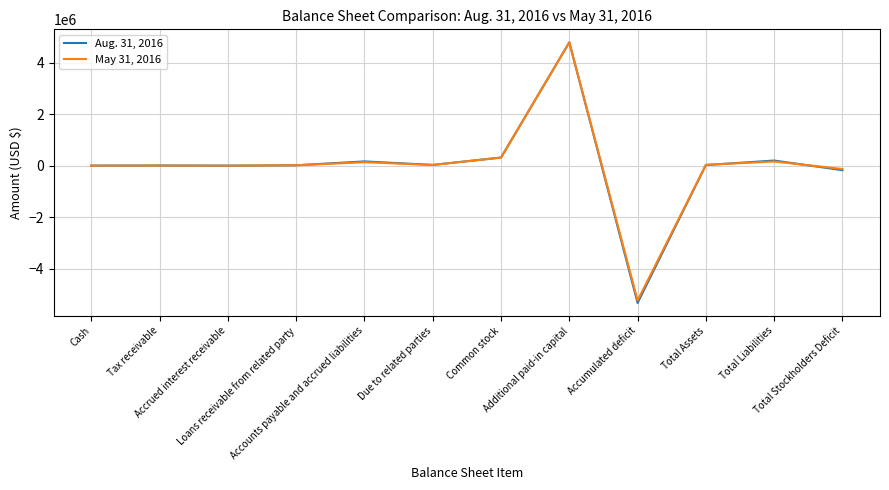

At how many categories does at least one series exceed 2967098?

1